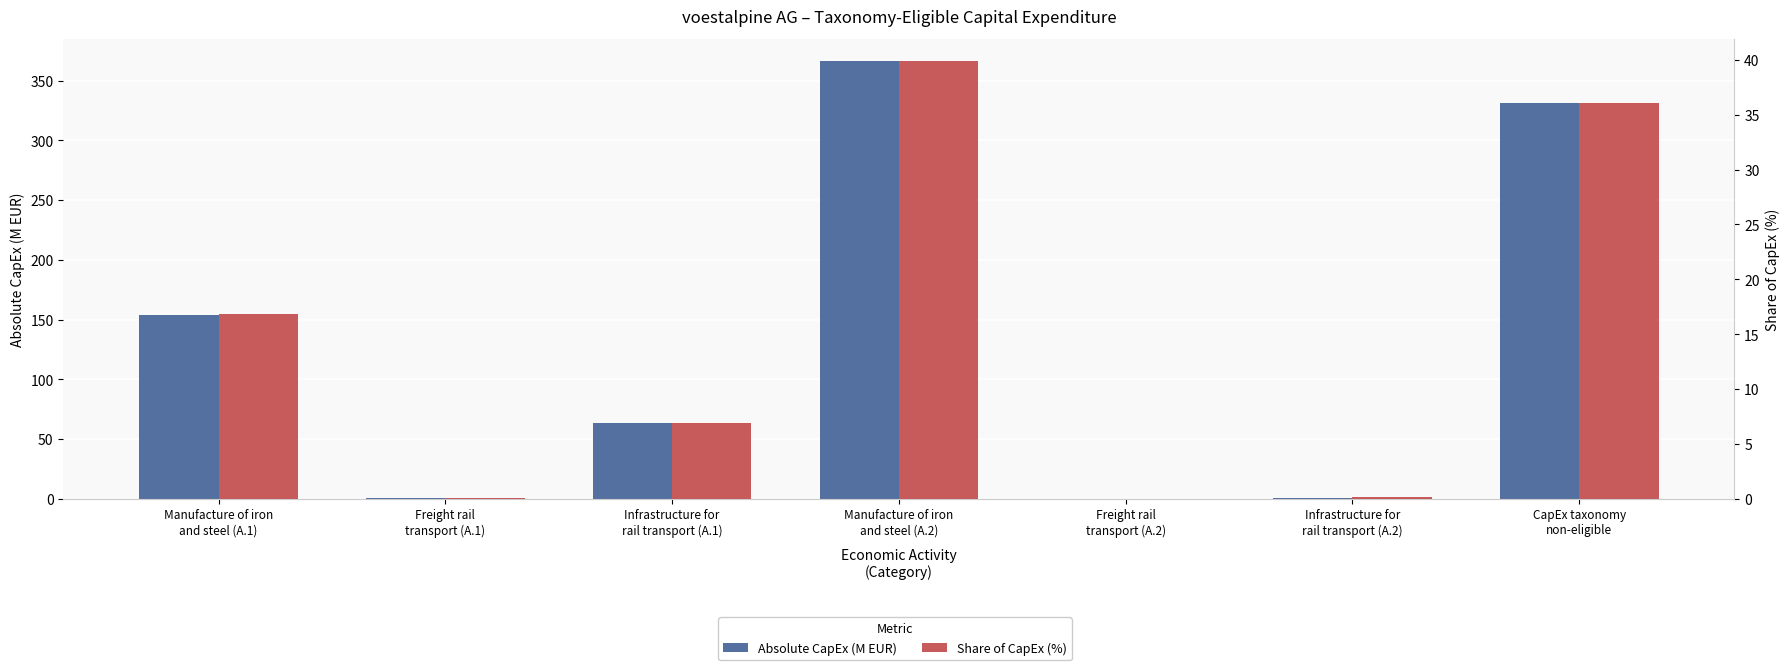

List the series in order of their peak value, highest first.

Absolute CapEx (M EUR), Share of CapEx (%)